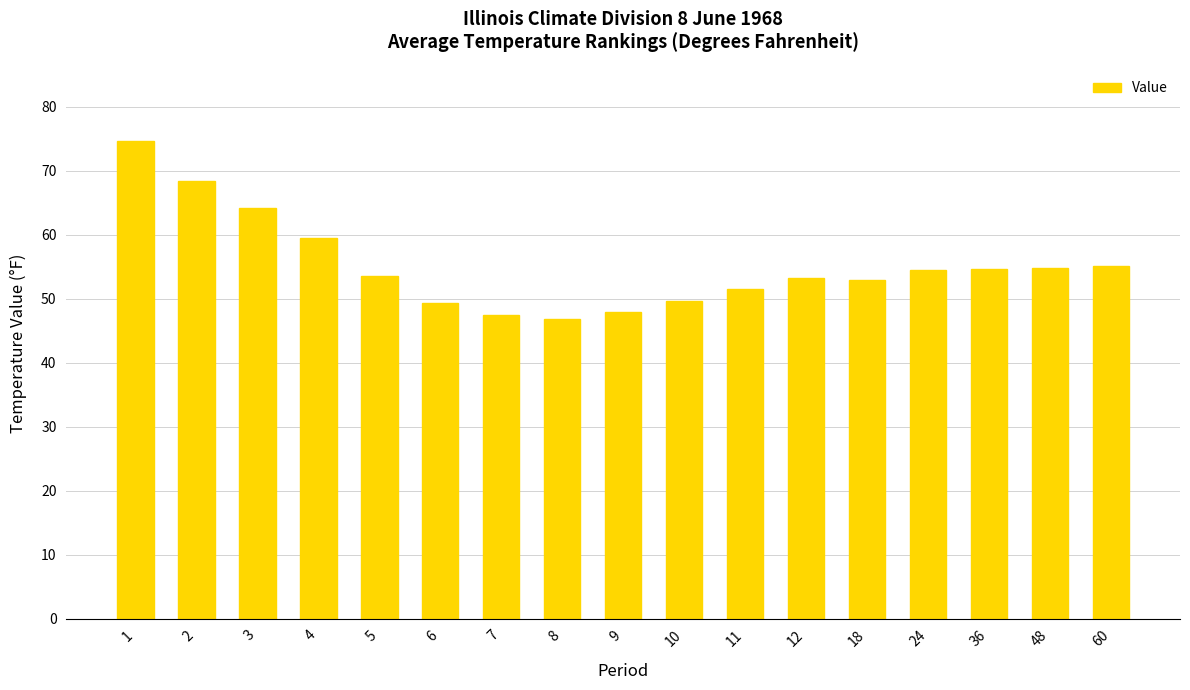

At which category does the chart reach its peak across all series?

1